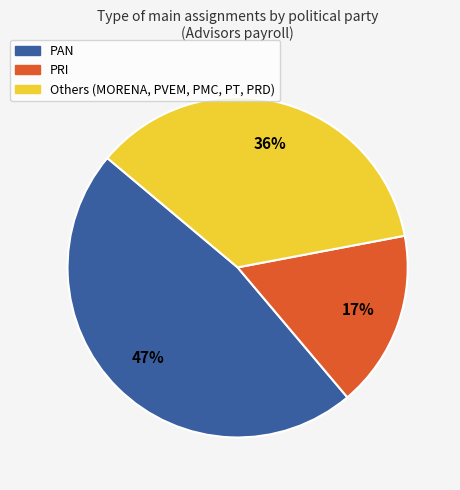

To the nearest percent, what is the difference between the largest and smallest slice percentages?

30%